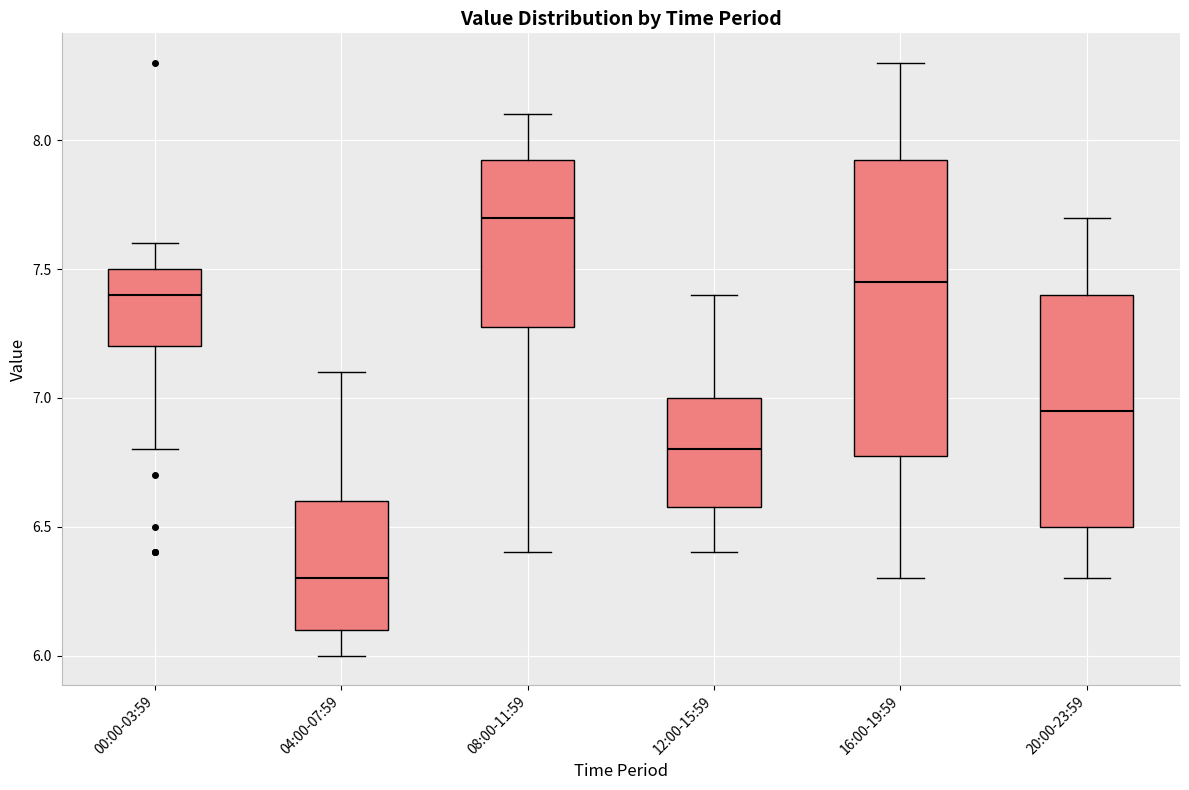

Which box has the highest median line?

08:00-11:59